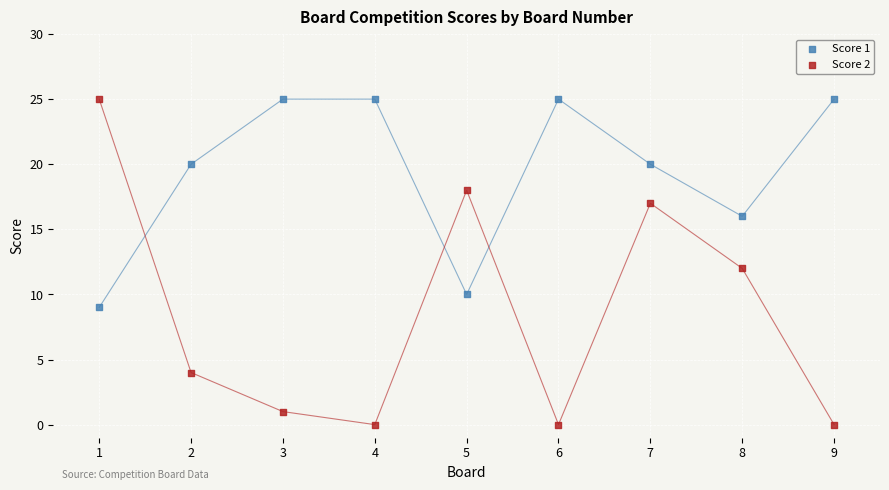

Across all data points, what is the range of Y values (max minus min)?

25